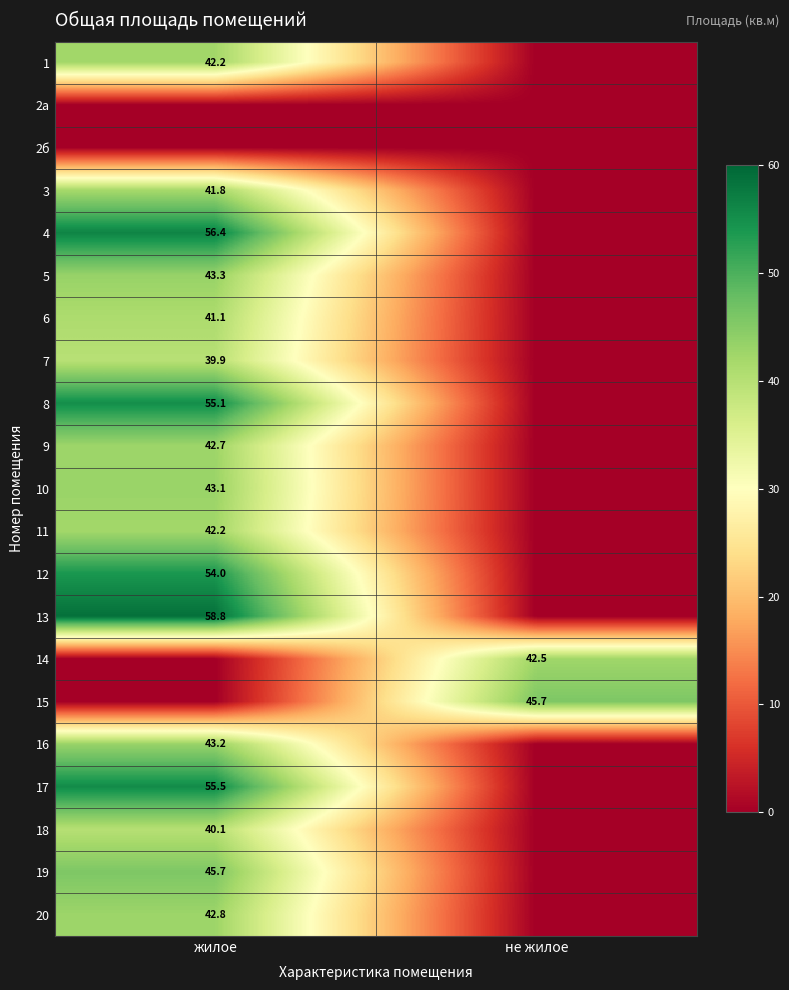

What is the total value across all series at жилое?

787.9